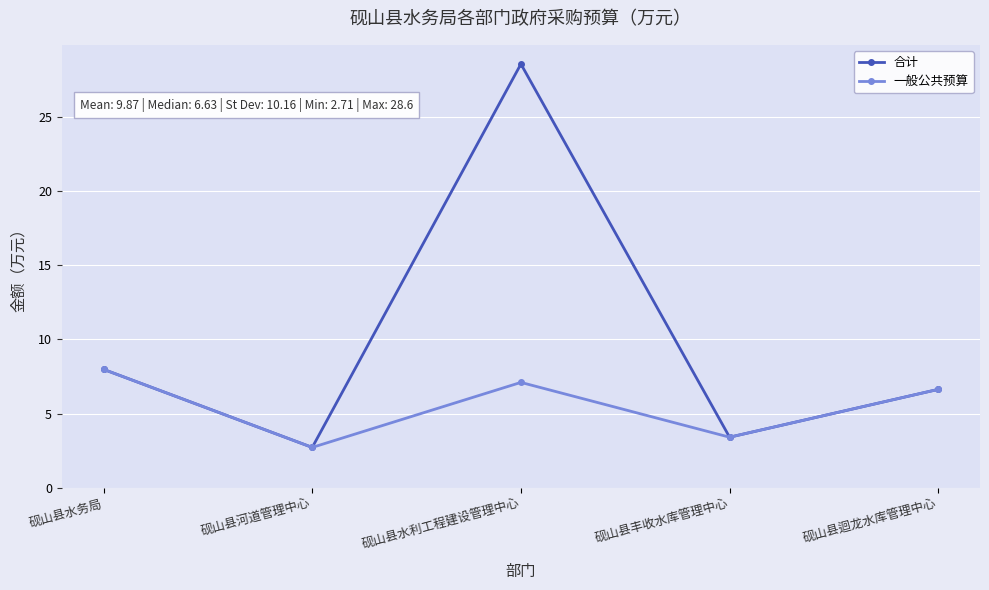

Which series changed the most between 砚山县水利工程建设管理中心 and 砚山县丰收水库管理中心?

合计